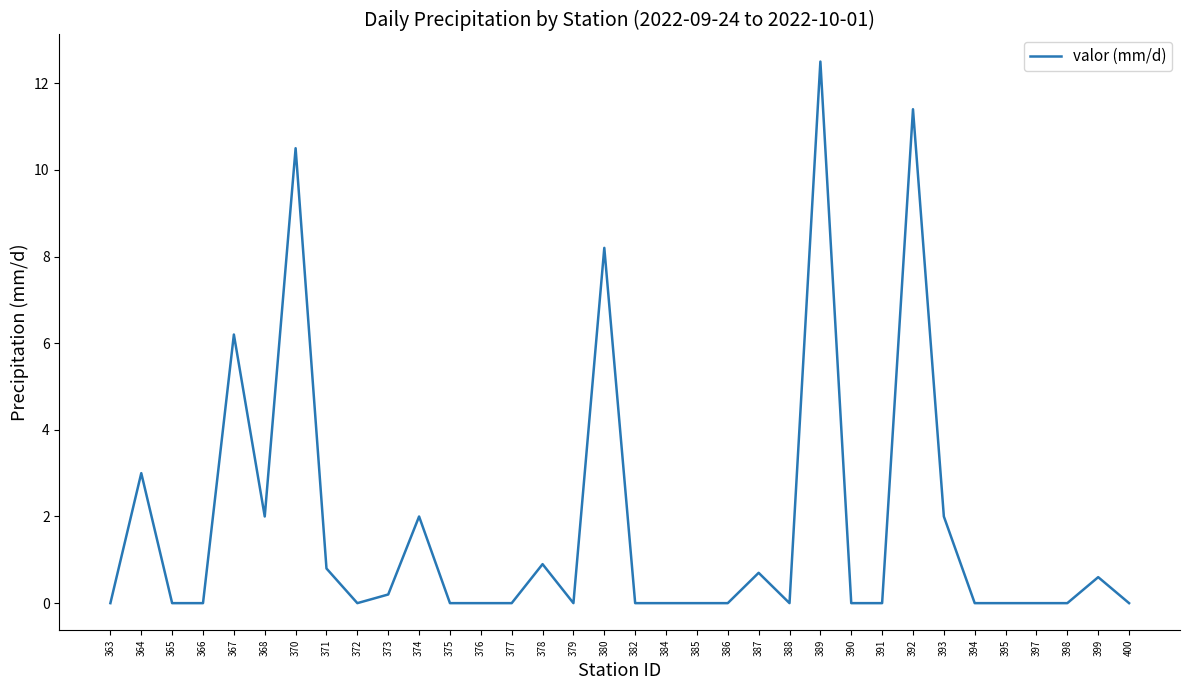

Is this an area chart (filled region under the line)?

No